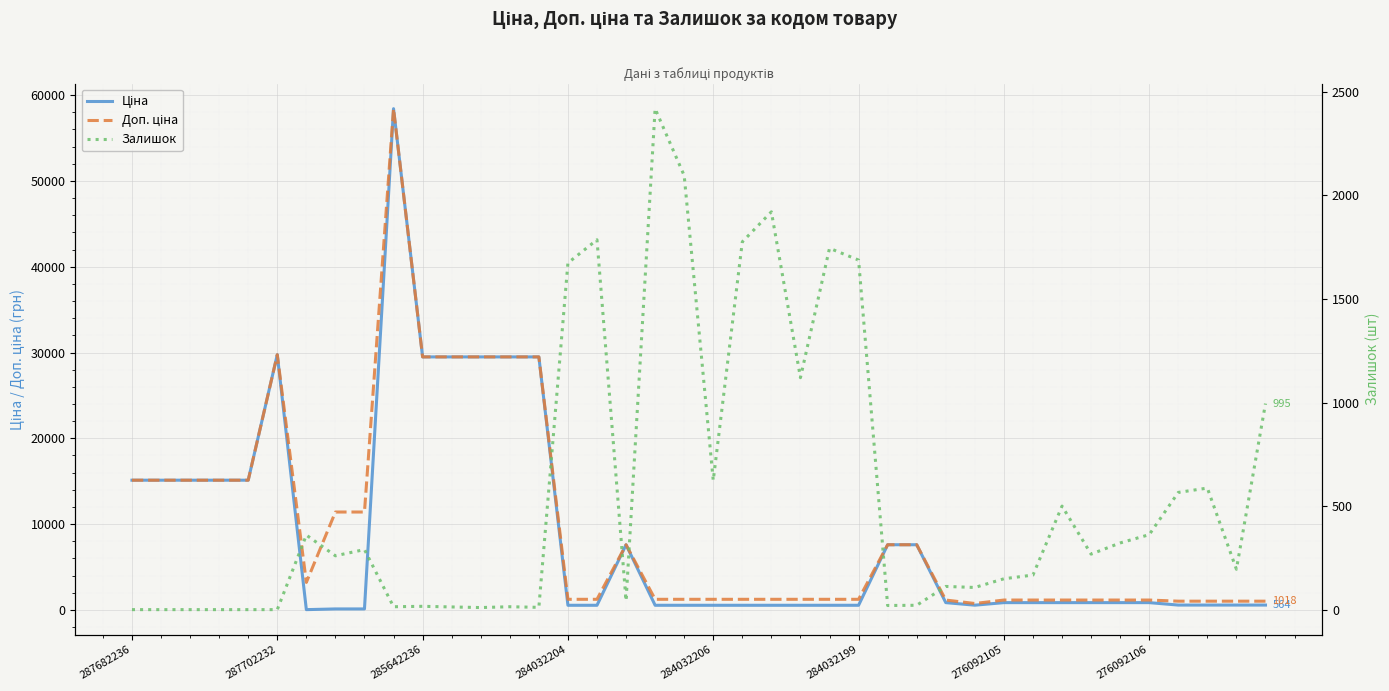

After their last crossing, which series has the higher values: Залишок or Доп. ціна?

Доп. ціна